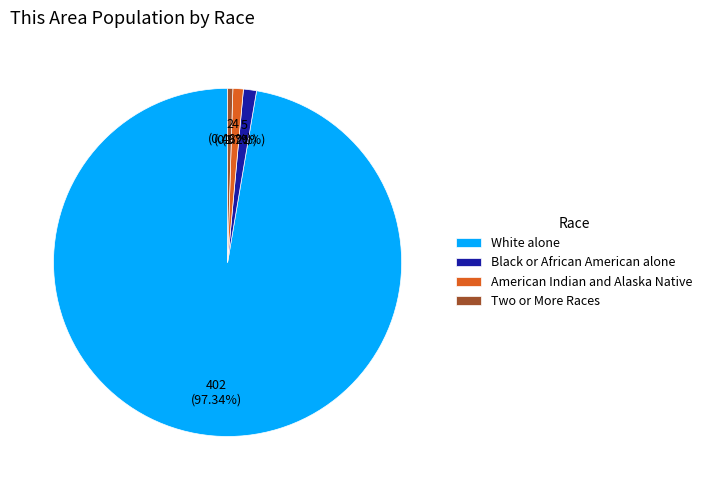

What percentage is the American Indian and Alaska Native slice, to the nearest percent?

1%